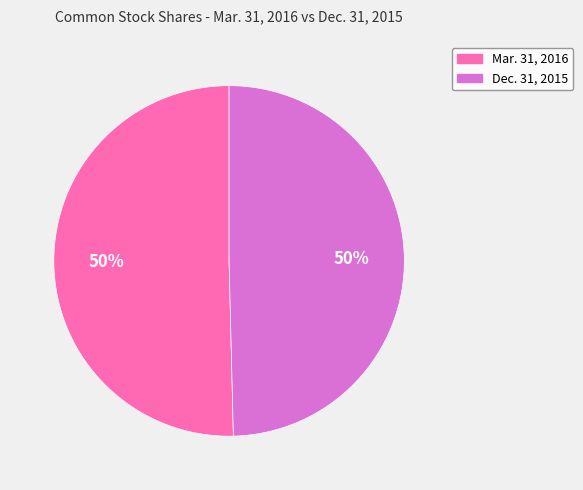

What percentage is the Dec. 31, 2015 slice, to the nearest percent?

50%